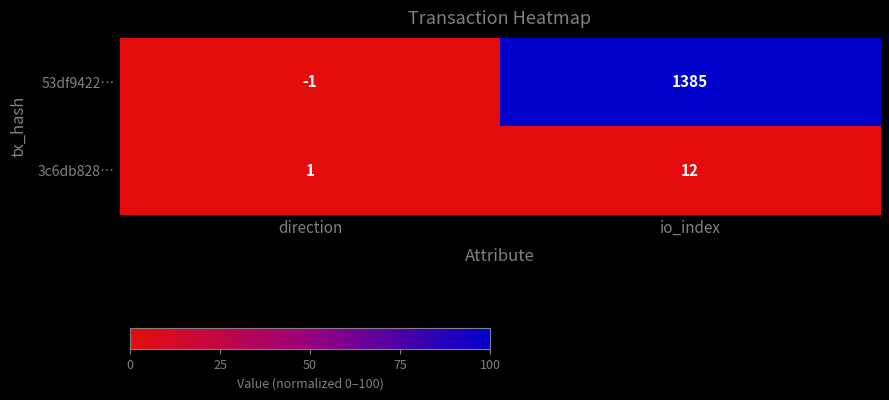

Reading left to right, what are all the values shown in this chart?

53df9422…: direction=-1	io_index=1385
3c6db828…: direction=1	io_index=12